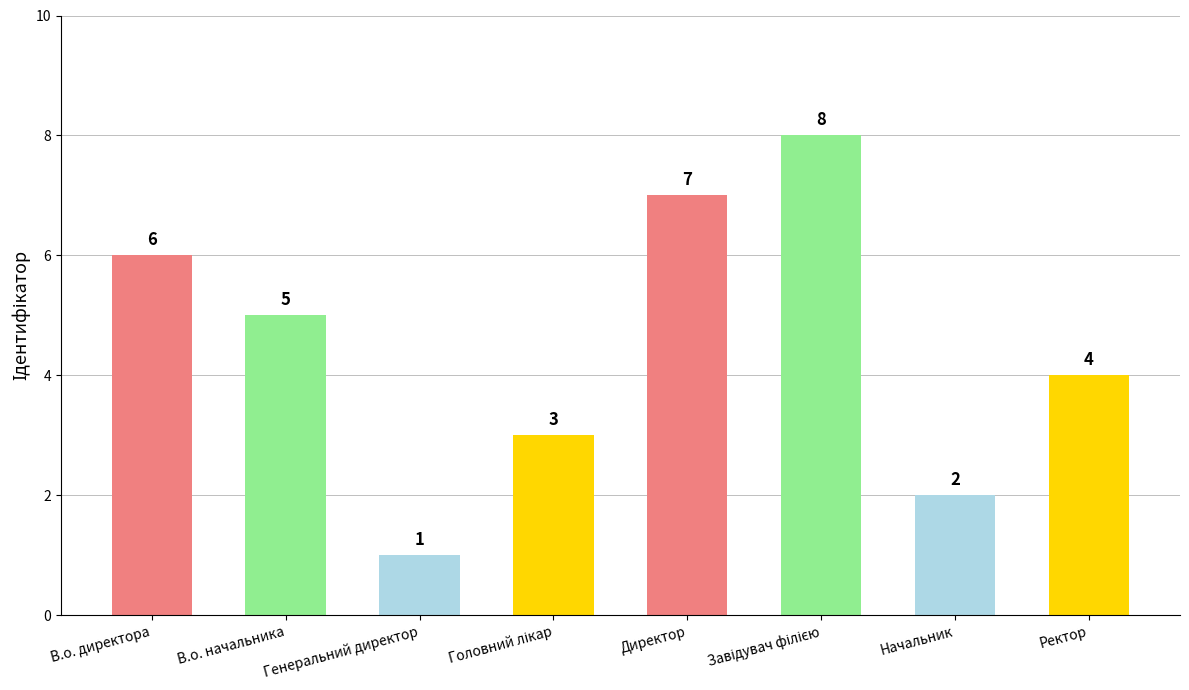

What is the change in value from Директор to Начальник?

-5